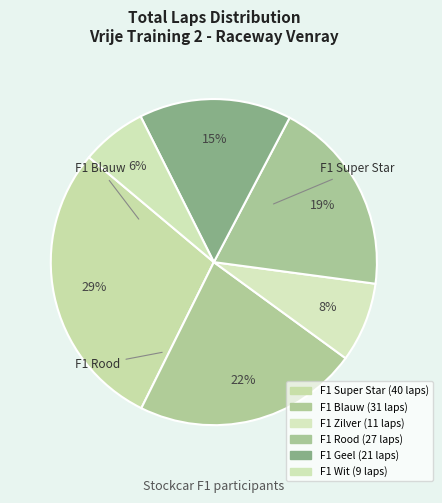

How many segments does this pie chart have?

6